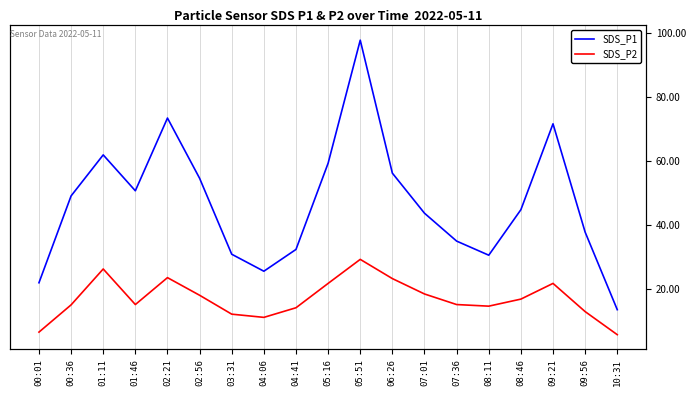

Reading right to left, extract all data points from this chart.

SDS_P1: 13.6	37.8	71.6	44.8	30.6	35.0	43.7	56.2	97.7	59.3	32.4	25.6	30.9	54.6	73.4	50.7	61.9	49.1	22.0
SDS_P2: 5.8	13.0	21.8	16.9	14.7	15.2	18.5	23.3	29.3	21.8	14.2	11.2	12.2	18.1	23.6	15.2	26.3	15.1	6.6